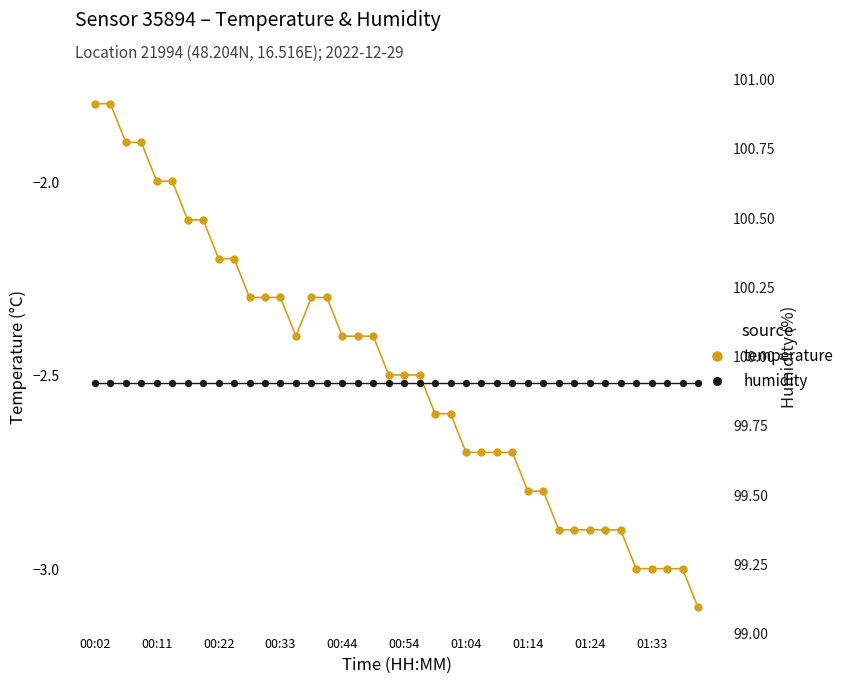

Which series contains the highest Y value?

humidity